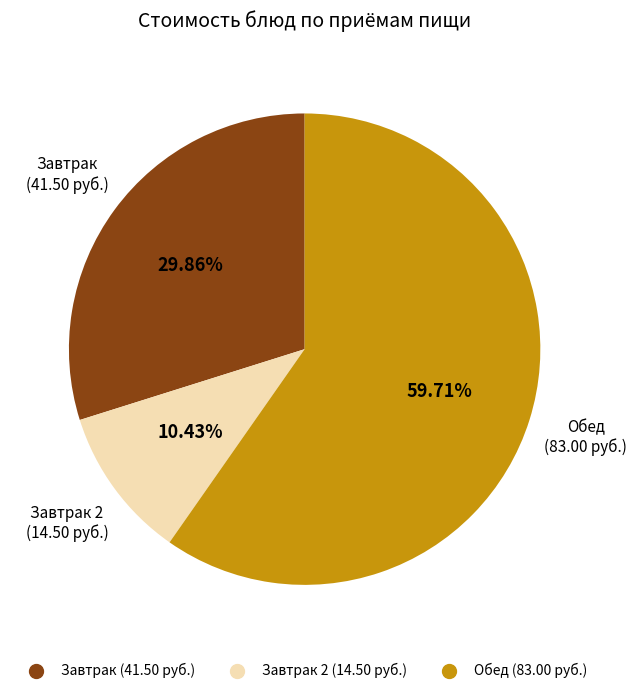

Is there a majority slice in this chart?

Yes